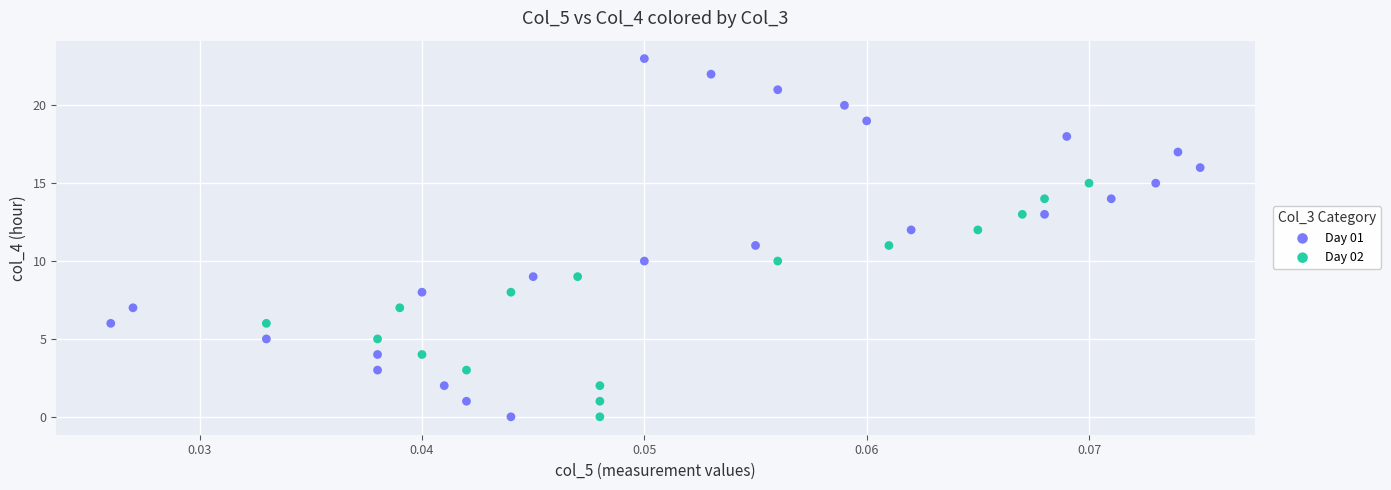

Which series contains the highest Y value?

Day 01